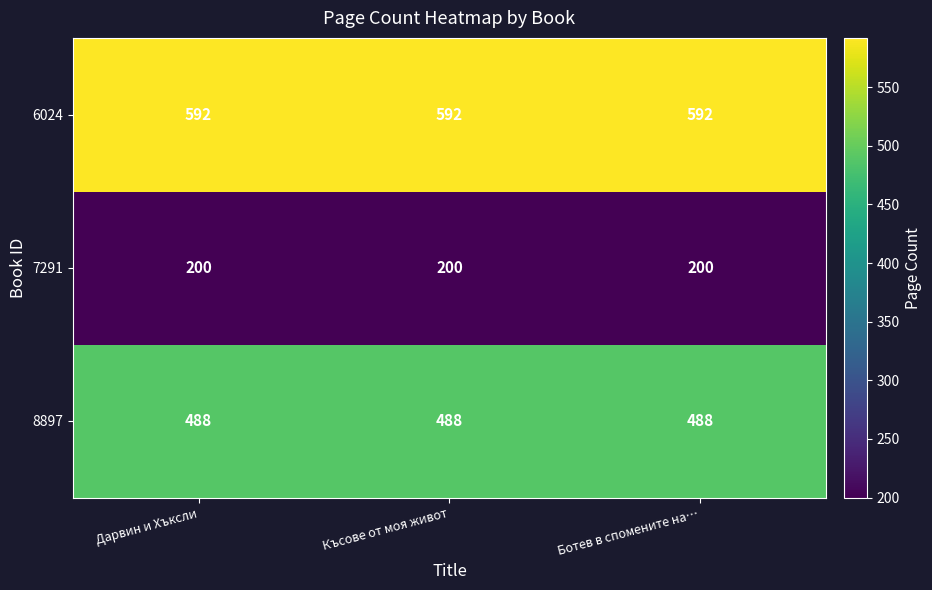

Rank the series by their average value, from lowest to highest.

7291, 8897, 6024